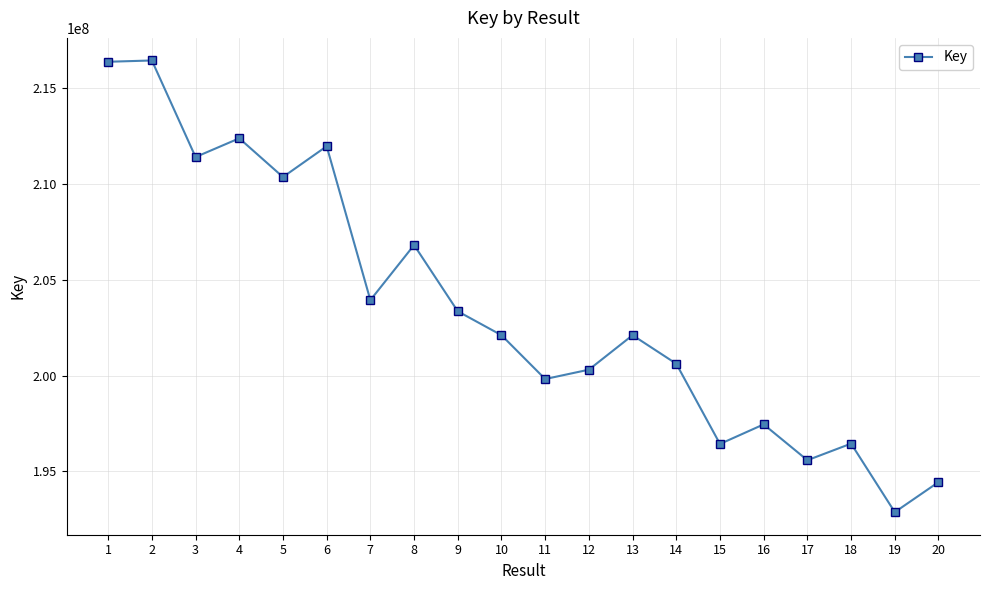

What is the change in value from 5 to 11?

-10551373